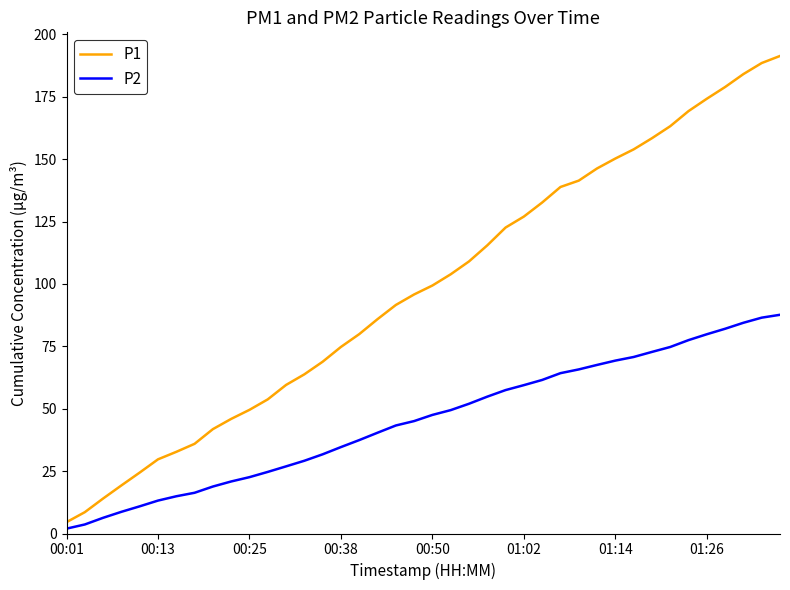

Rank the series by their maximum value, from highest to lowest.

P1, P2